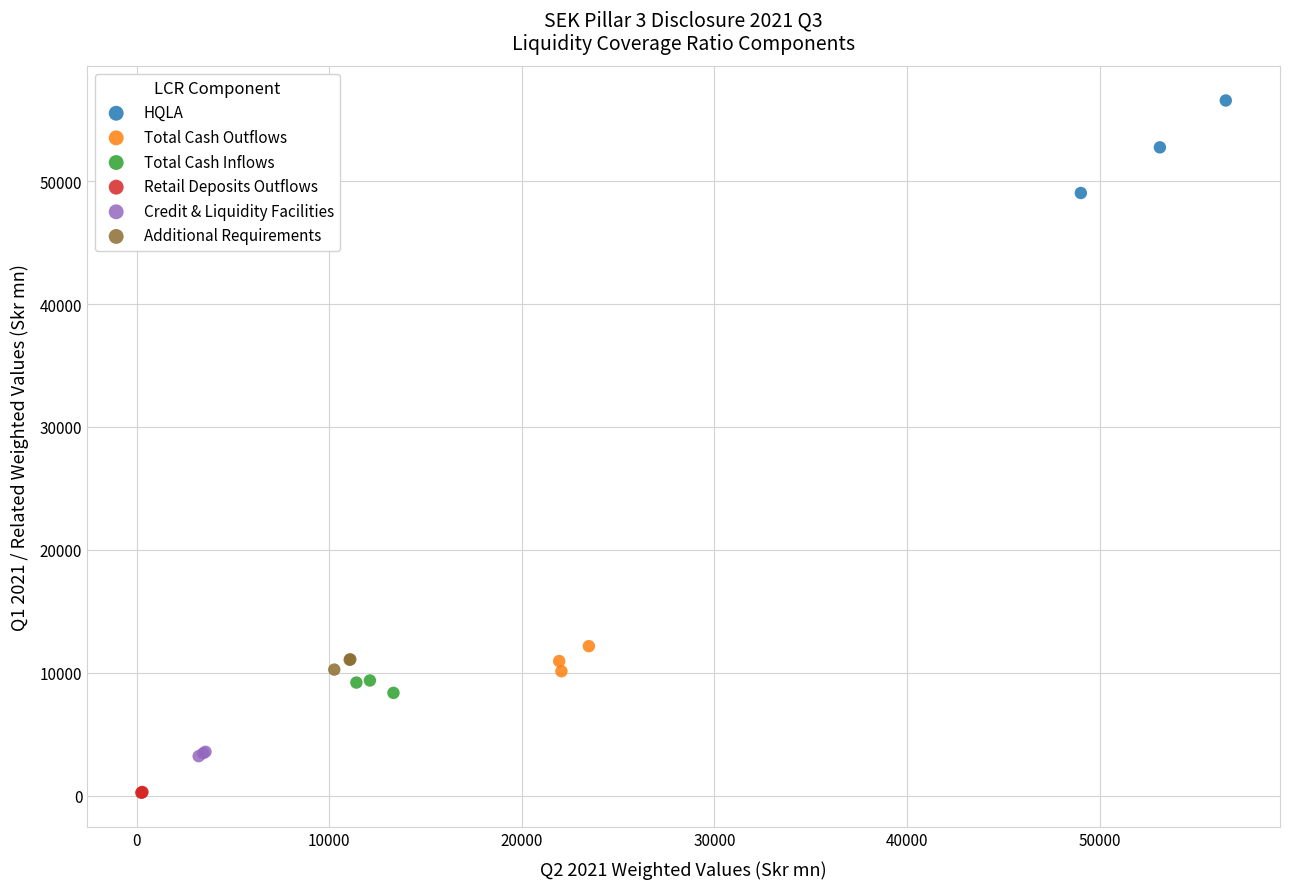

Which series has the widest spread of Y values?

HQLA